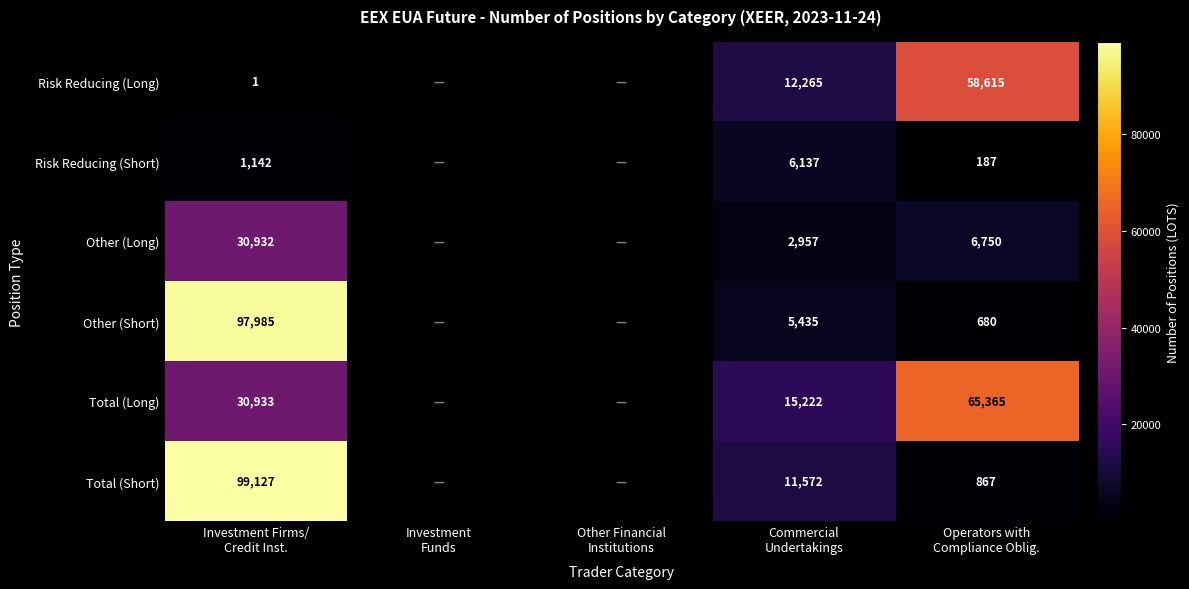

The value of Total (Long) at Operators with Compliance Oblig. is 65365.0. True or false?

True